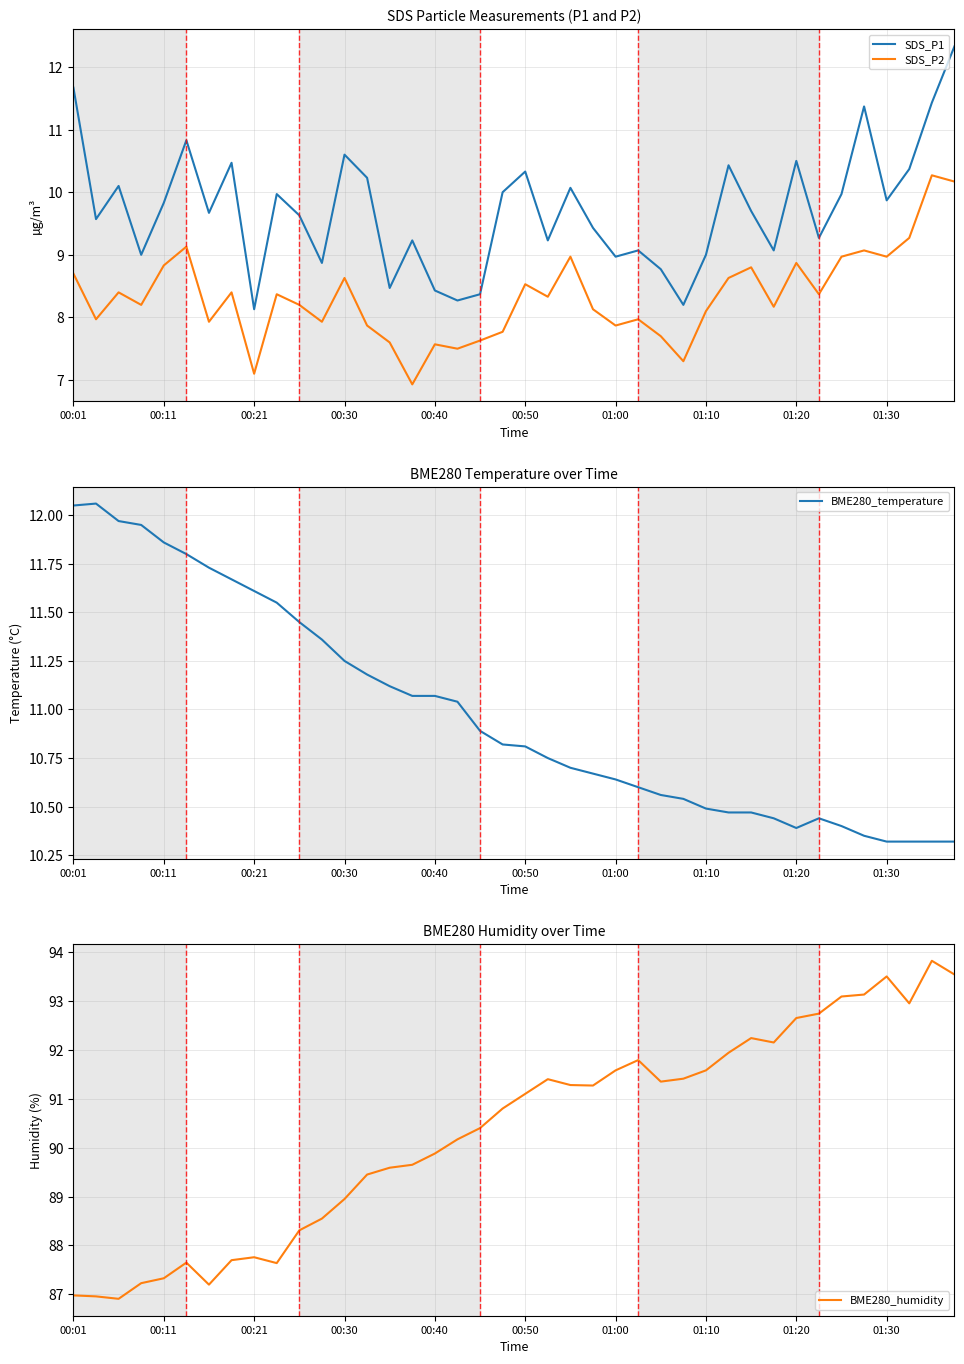

The value of BME280_temperature at 01:10 is 10.5. True or false?

True